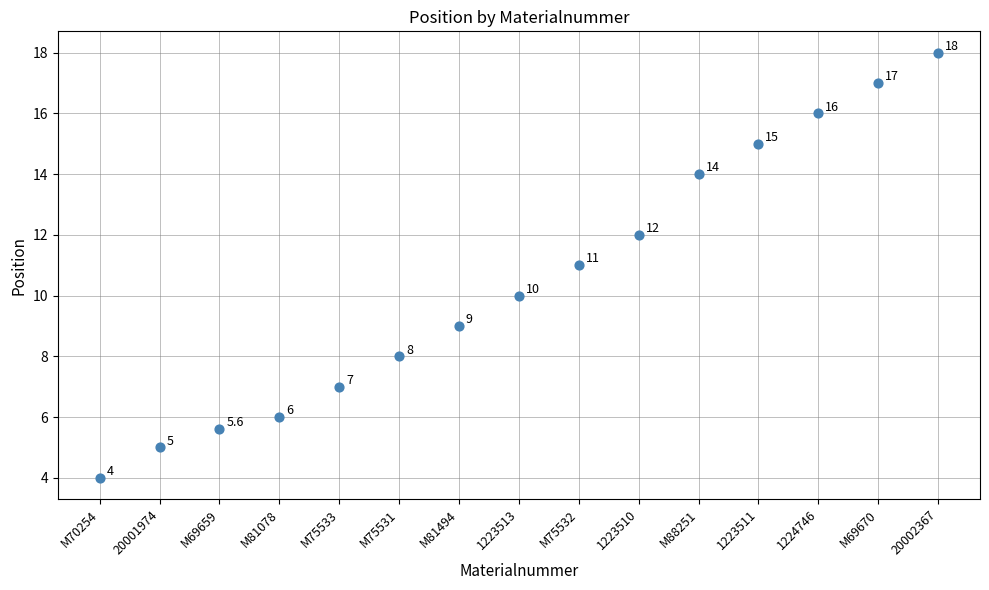

What is the range of Y values (max minus min)?

14.0